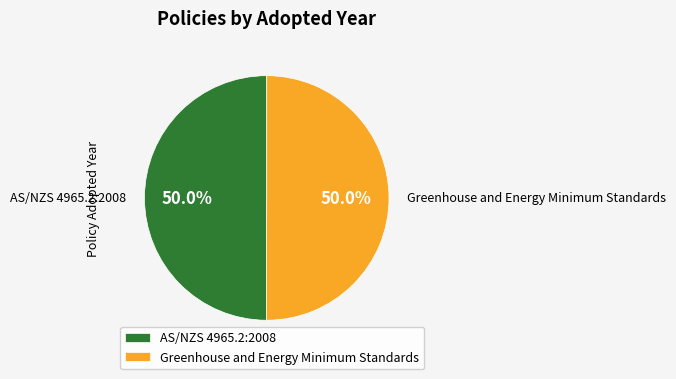

What is the ratio of the value at Greenhouse and Energy Minimum Standards to the value at AS/NZS 4965.2:2008?

1.0